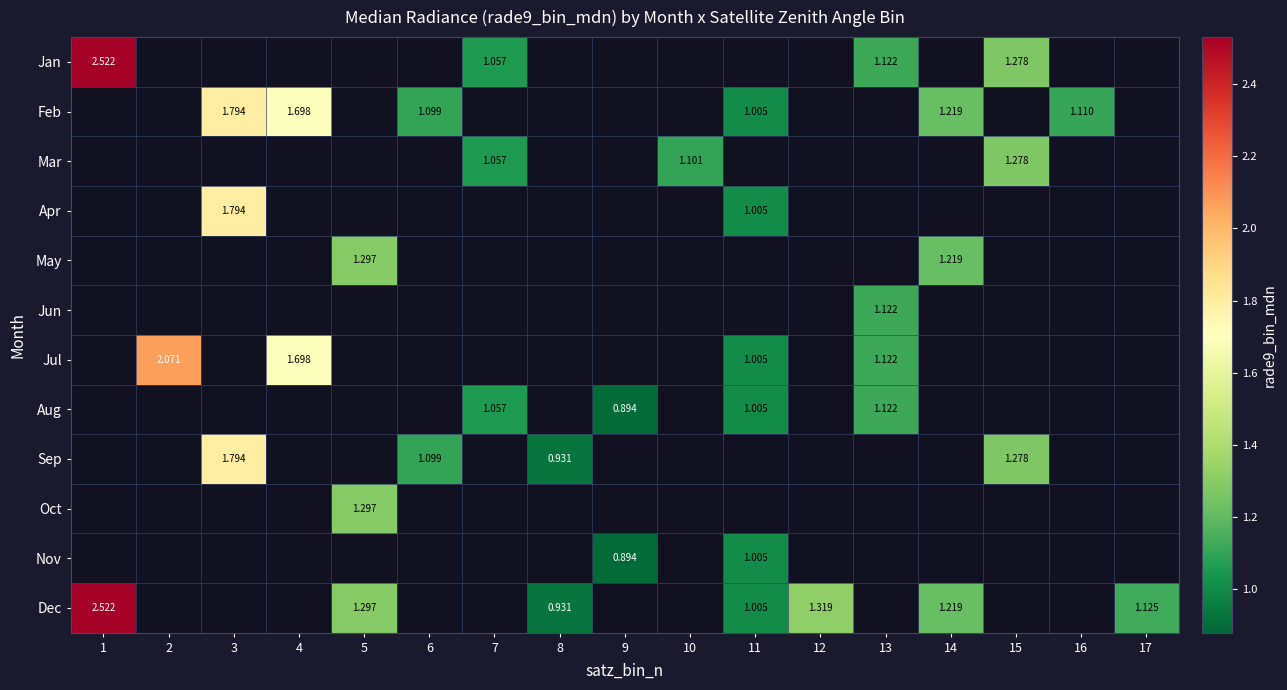

Count the number of categories in the chart.

17